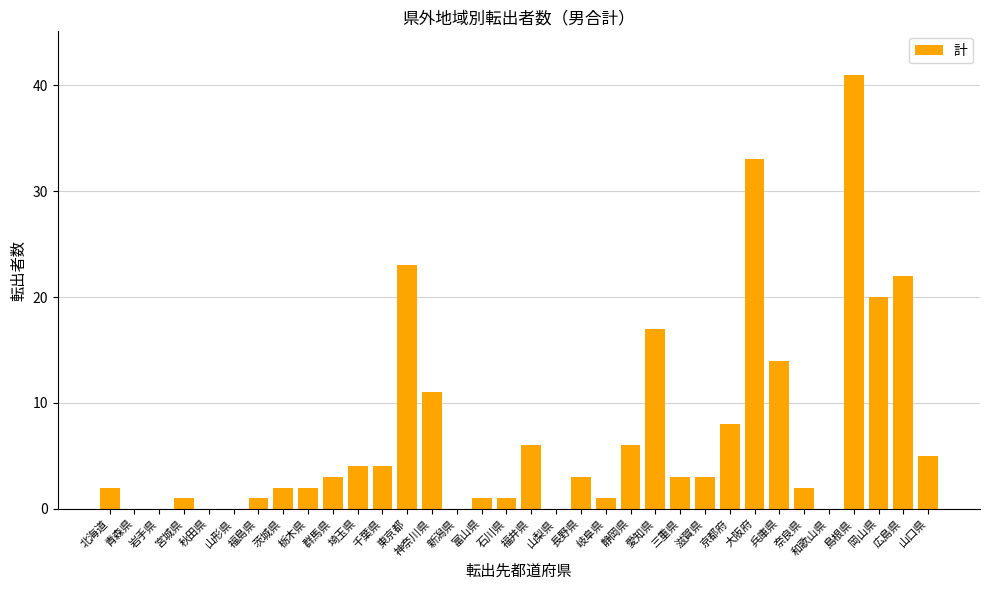

True or false: the data shows 23 at 東京都.

True